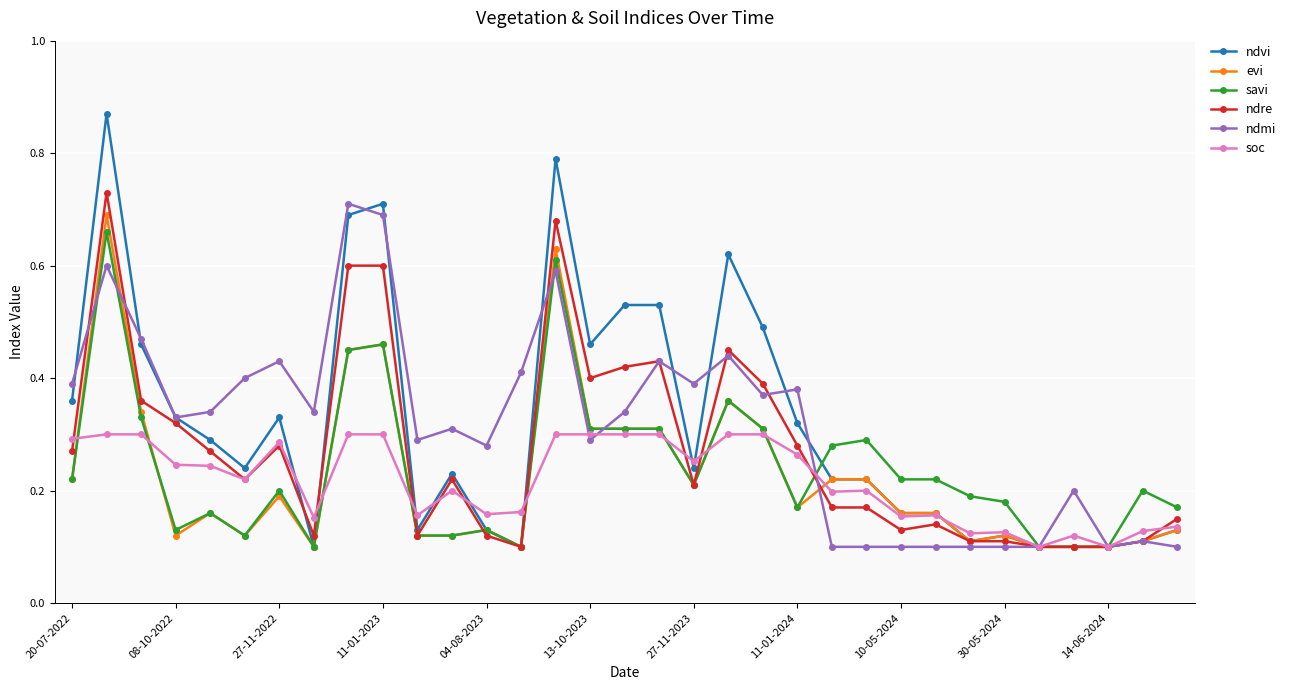

True or false: evi has more than 0 interior local peaks.

True